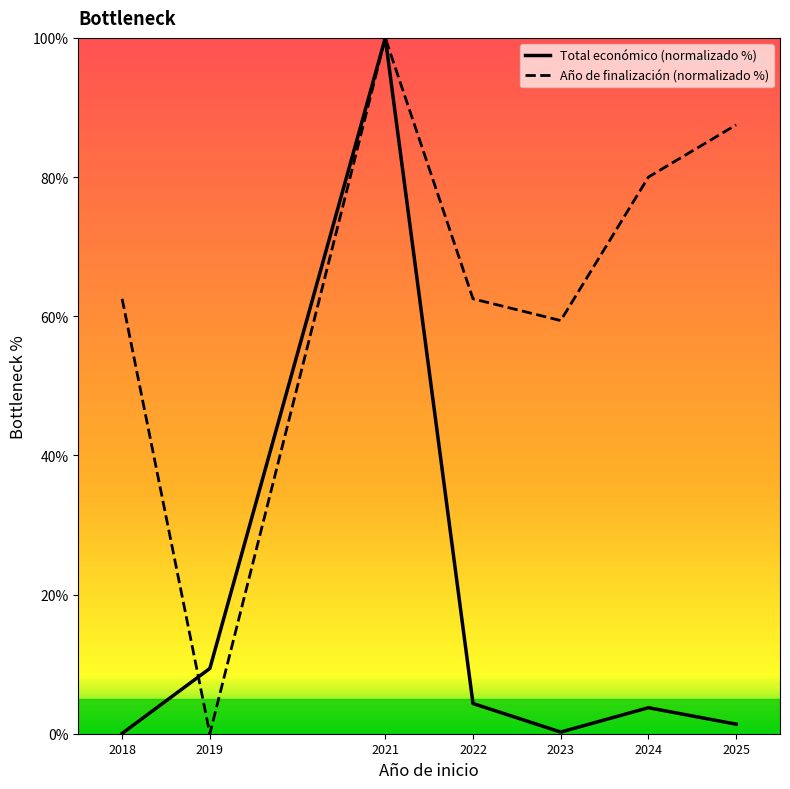

True or false: Año de finalización (normalizado %) has a value of 87.5 at 2025.

True